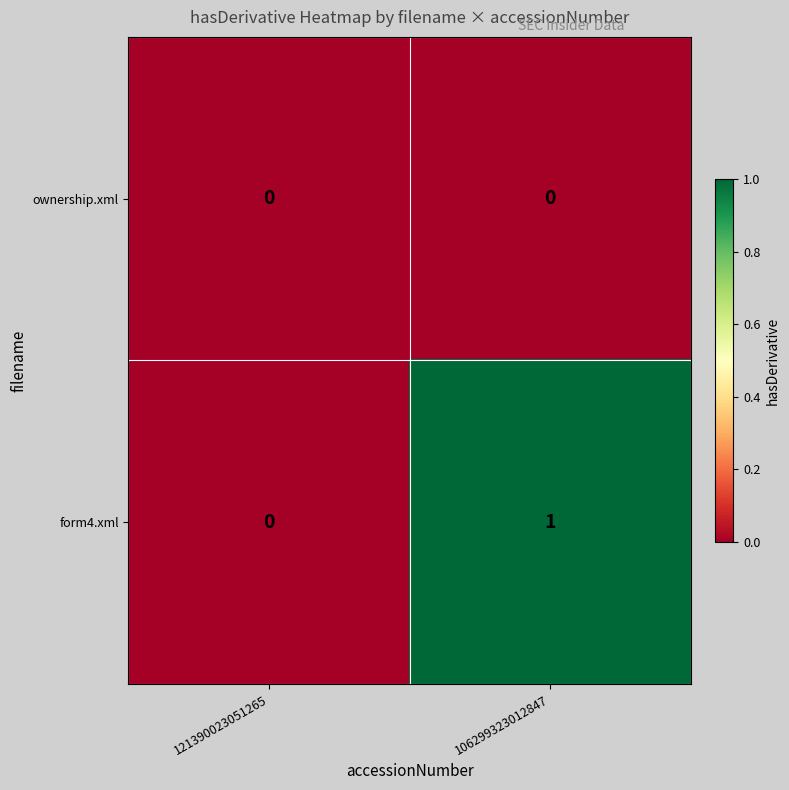

Reading left to right, extract all data points from this chart.

ownership.xml: 0	0
form4.xml: 0	1